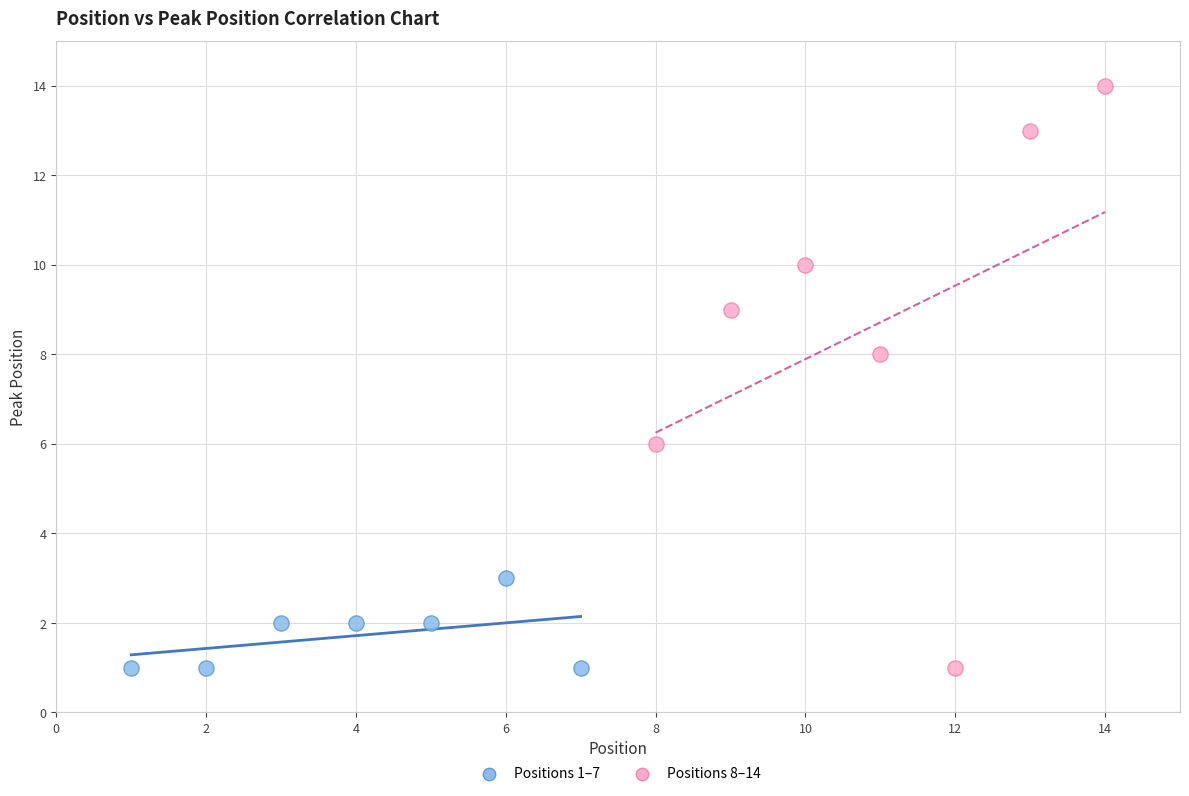

Which series has the widest spread of Y values?

Positions 8–14